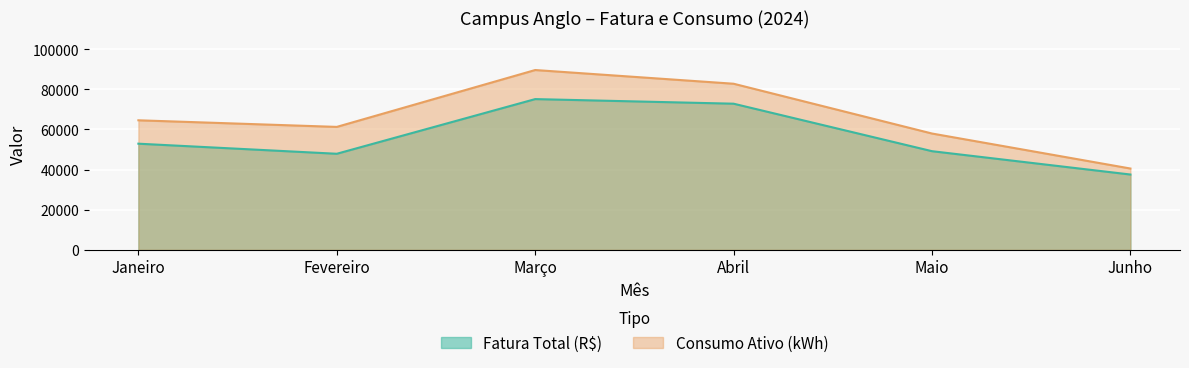

True or false: Consumo Ativo (kWh) has more than 2 interior local peaks.

False